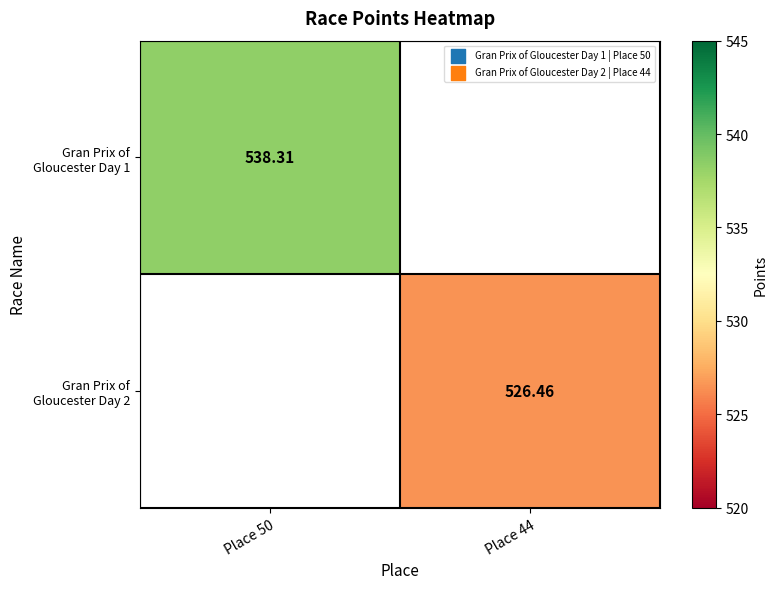

Is the value of Gran Prix of Gloucester Day 2 at Place 44 greater than the value of Gran Prix of Gloucester Day 1 at Place 50?

No